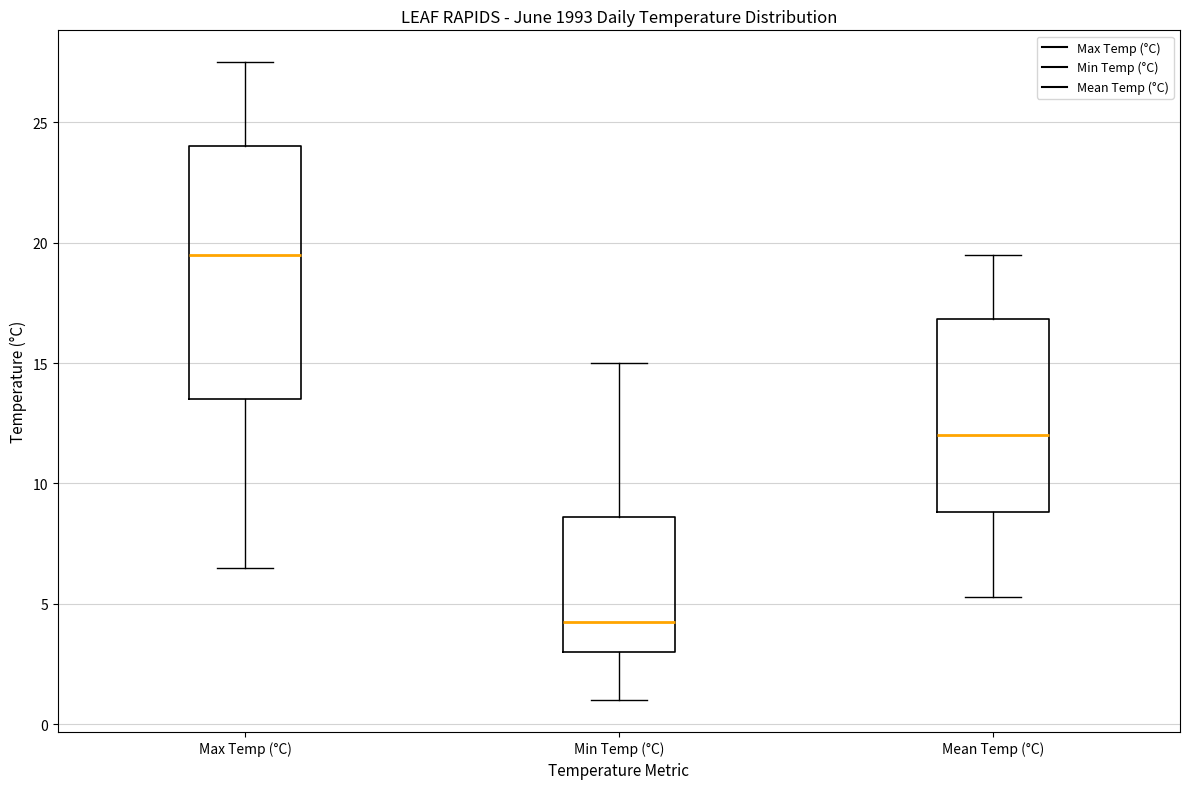

Reading left to right, read every box against the y-axis: the position of its median line, the range the box covers, and the ends of its whiskers. The values are not printed on the chart, so give them approximately, as read against the axis.

Max Temp (°C): median 19.5, box 13.5 to 24.0, whiskers 6.5 to 27.5
Min Temp (°C): median 4.5, box 3.0 to 8.5, whiskers 1.0 to 15.0
Mean Temp (°C): median 12.0, box 9.0 to 17.0, whiskers 5.5 to 19.5